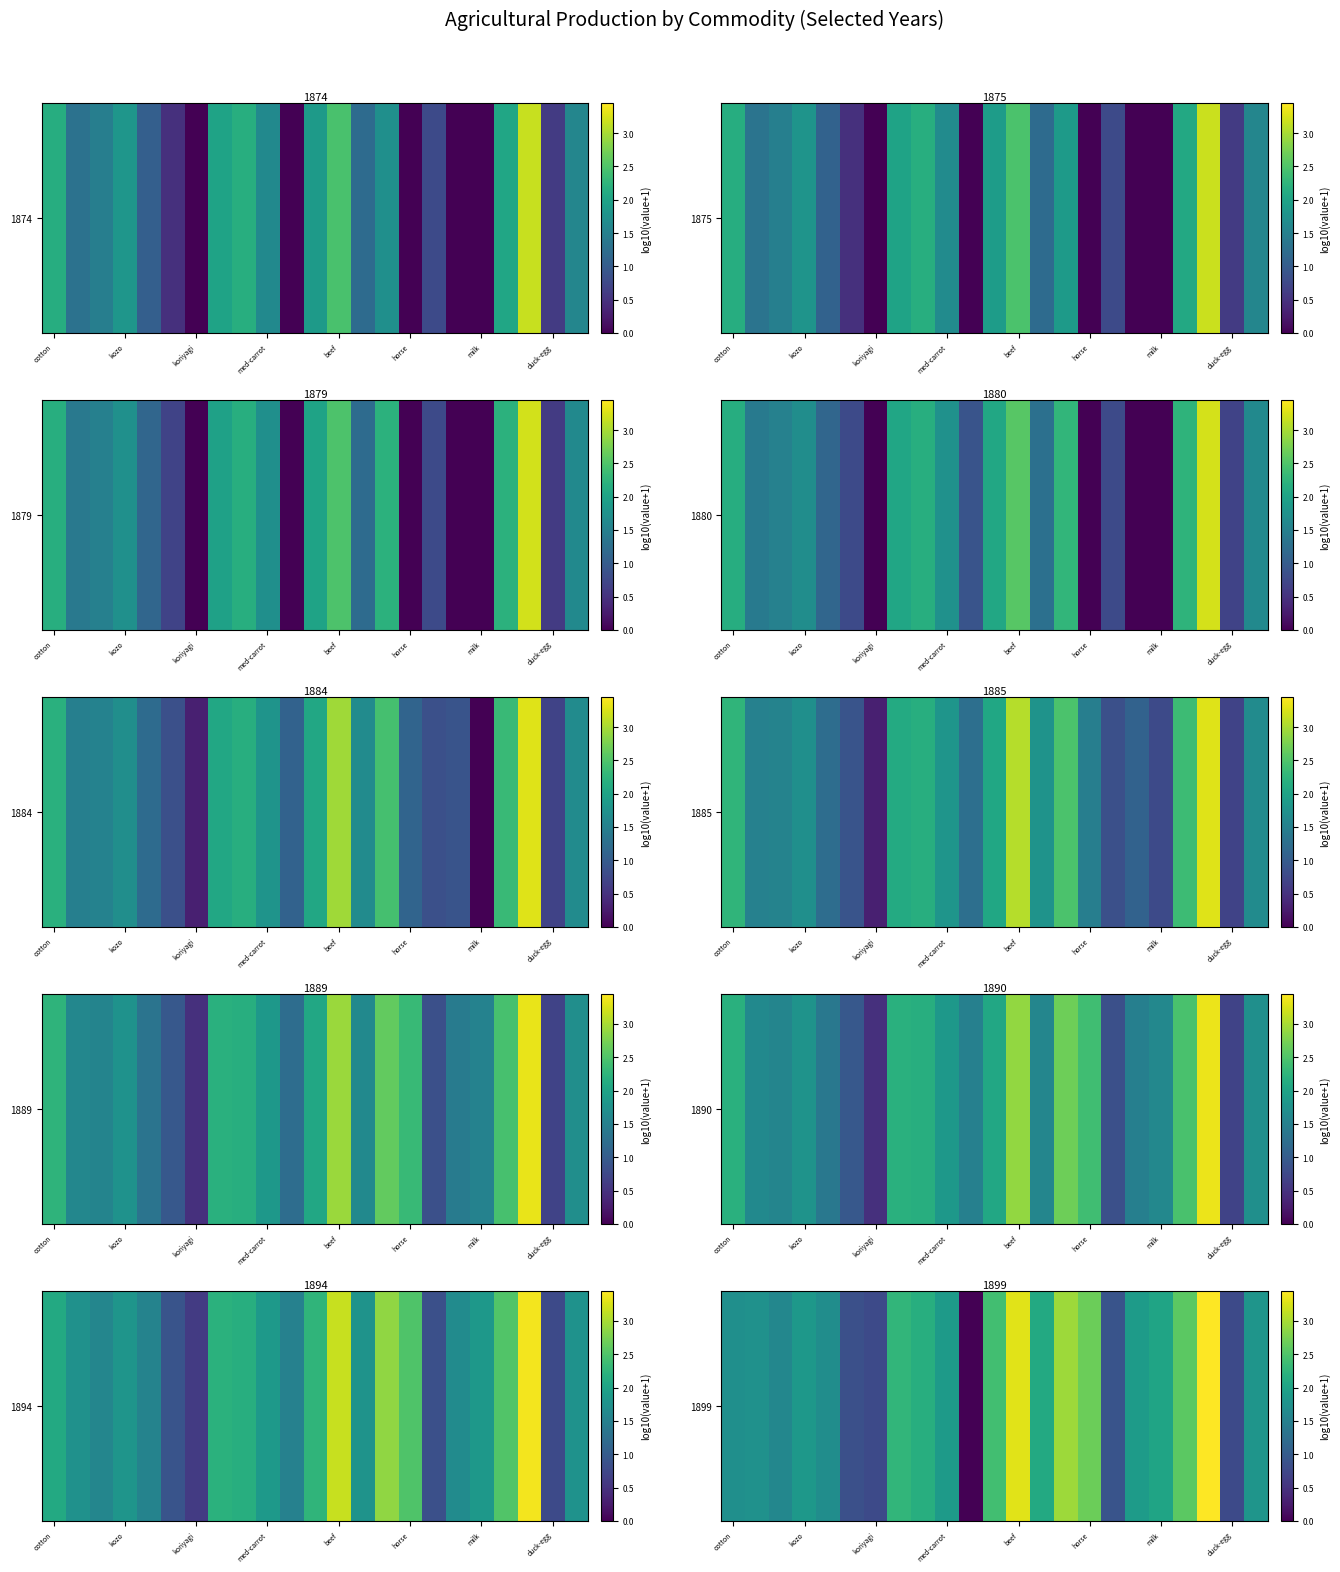

Count the number of values greater than 1.

18